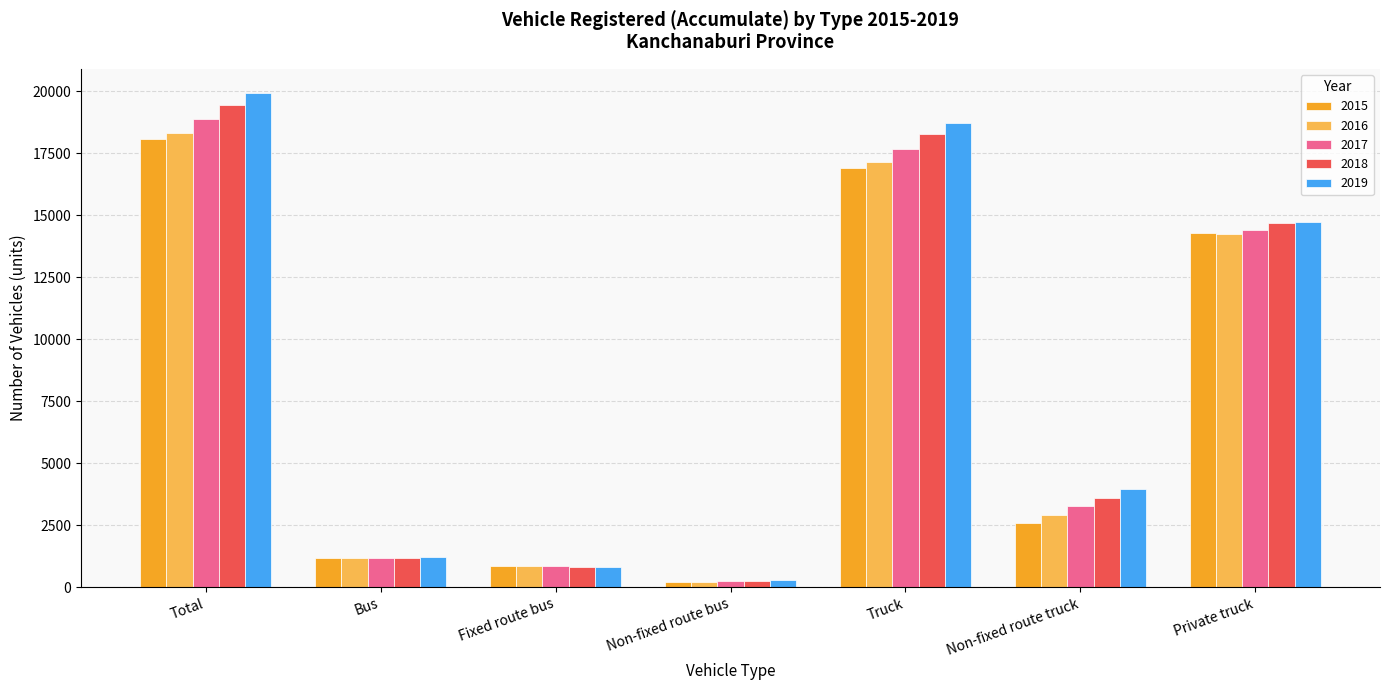

Reading left to right, list all the values displayed in this chart.

2015: Total=18066	Bus=1167	Fixed route bus=863	Non-fixed route bus=194	Truck=16895	Non-fixed route truck=2601	Private truck=14294
2016: Total=18332	Bus=1169	Fixed route bus=856	Non-fixed route bus=208	Truck=17159	Non-fixed route truck=2899	Private truck=14260
2017: Total=18869	Bus=1182	Fixed route bus=848	Non-fixed route bus=230	Truck=17684	Non-fixed route truck=3279	Private truck=14405
2018: Total=19440	Bus=1170	Fixed route bus=819	Non-fixed route bus=250	Truck=18267	Non-fixed route truck=3585	Private truck=14682
2019: Total=19909	Bus=1196	Fixed route bus=812	Non-fixed route bus=275	Truck=18710	Non-fixed route truck=3975	Private truck=14735